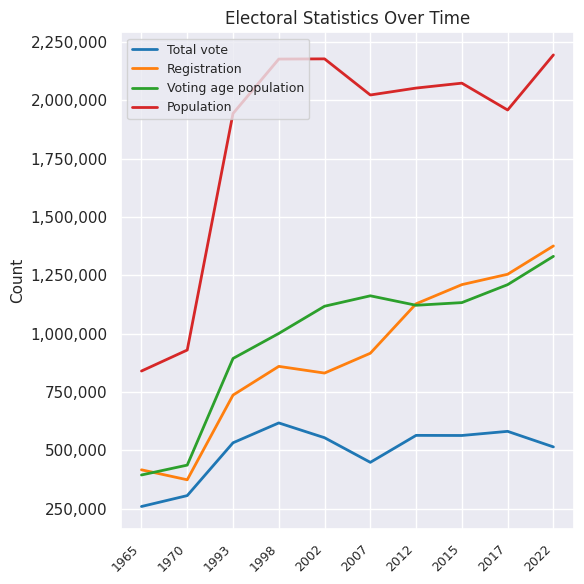

Does the chart display data point markers on the line(s)?

No